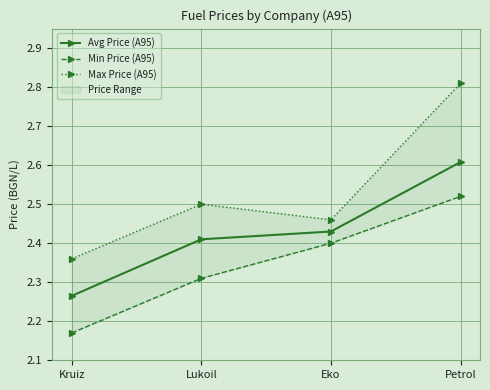

True or false: Min Price (A95) and Avg Price (A95) intersect in this chart.

False